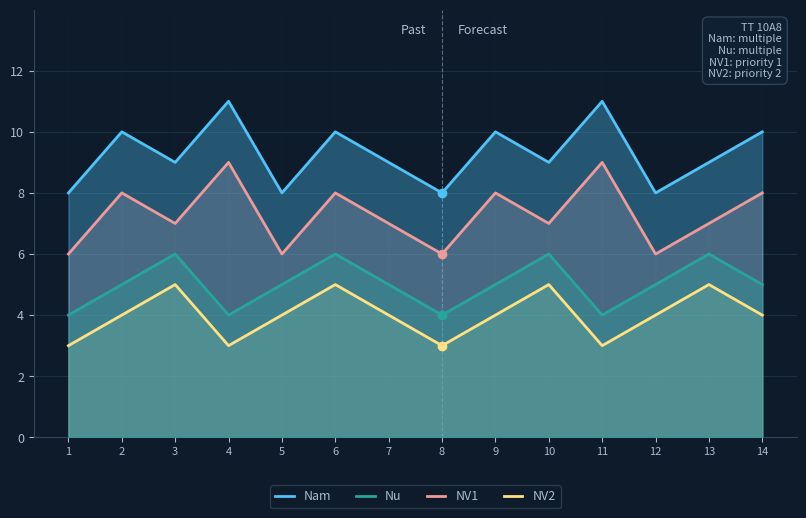

How many lines are shown in the chart?

4